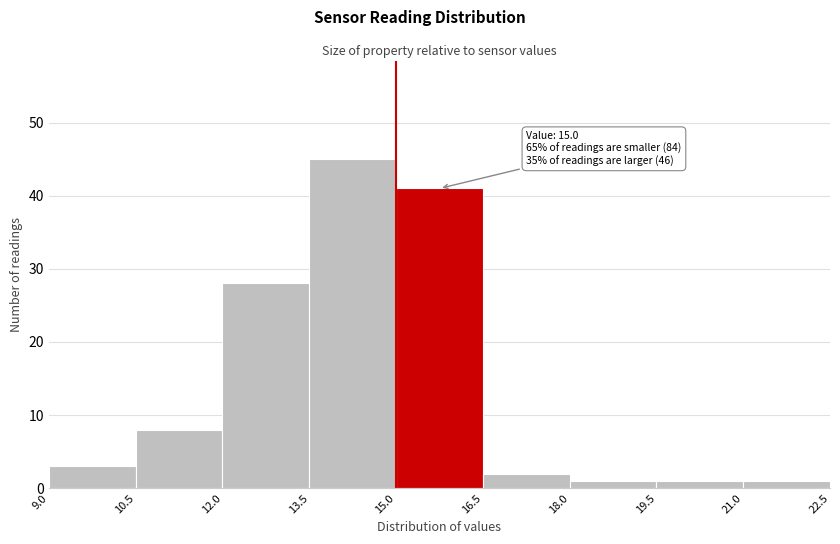

Which range on the x-axis has the tallest bar?

13.5 to 15.0